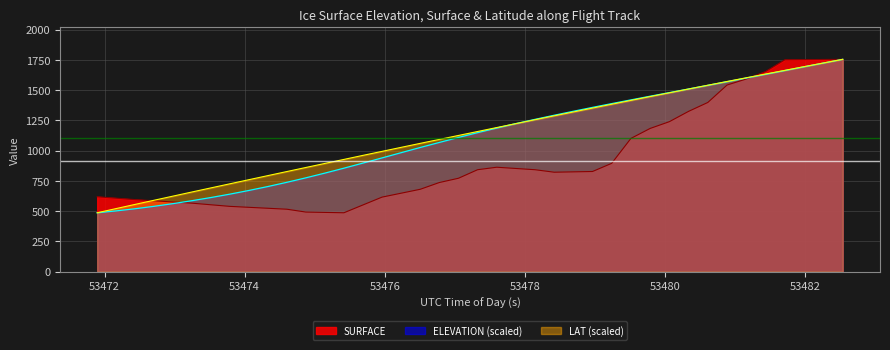

What is the lowest value of the ELEVATION (scaled) series?

486.4